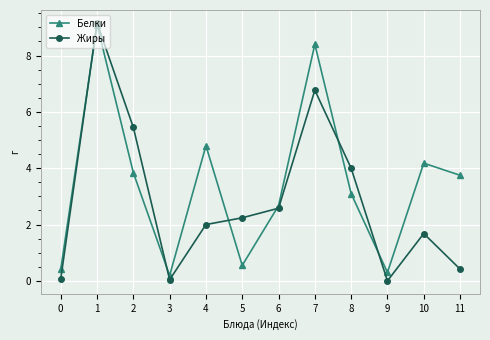

Does the chart have visible grid lines?

Yes